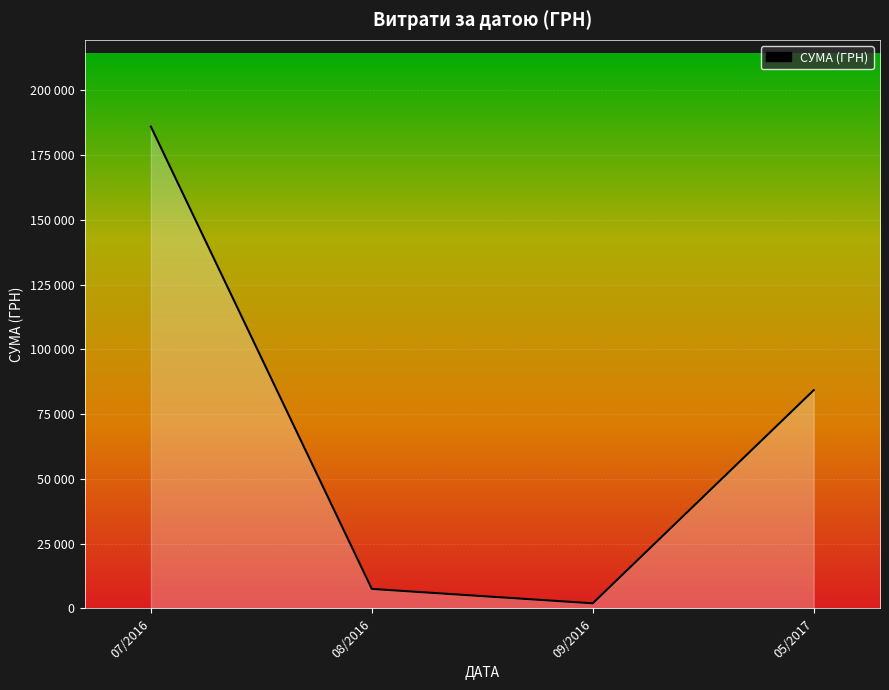

Is this an area chart (filled region under the line)?

Yes